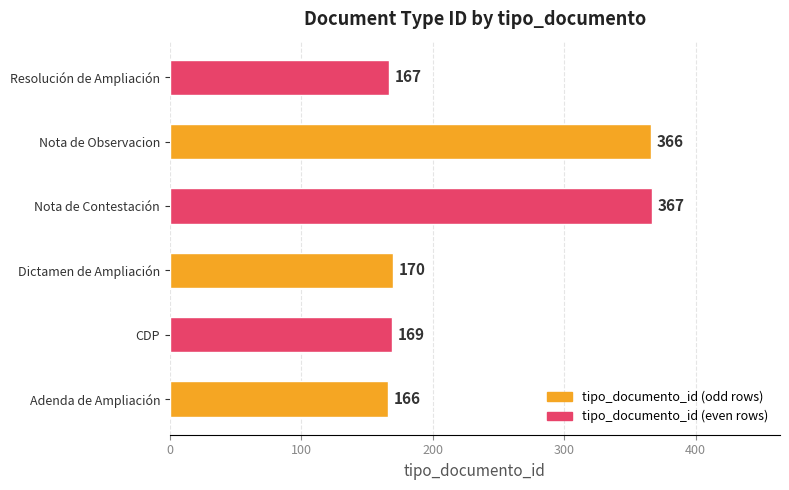

Reading bottom to top, extract all data points from this chart.

166	169	170	367	366	167